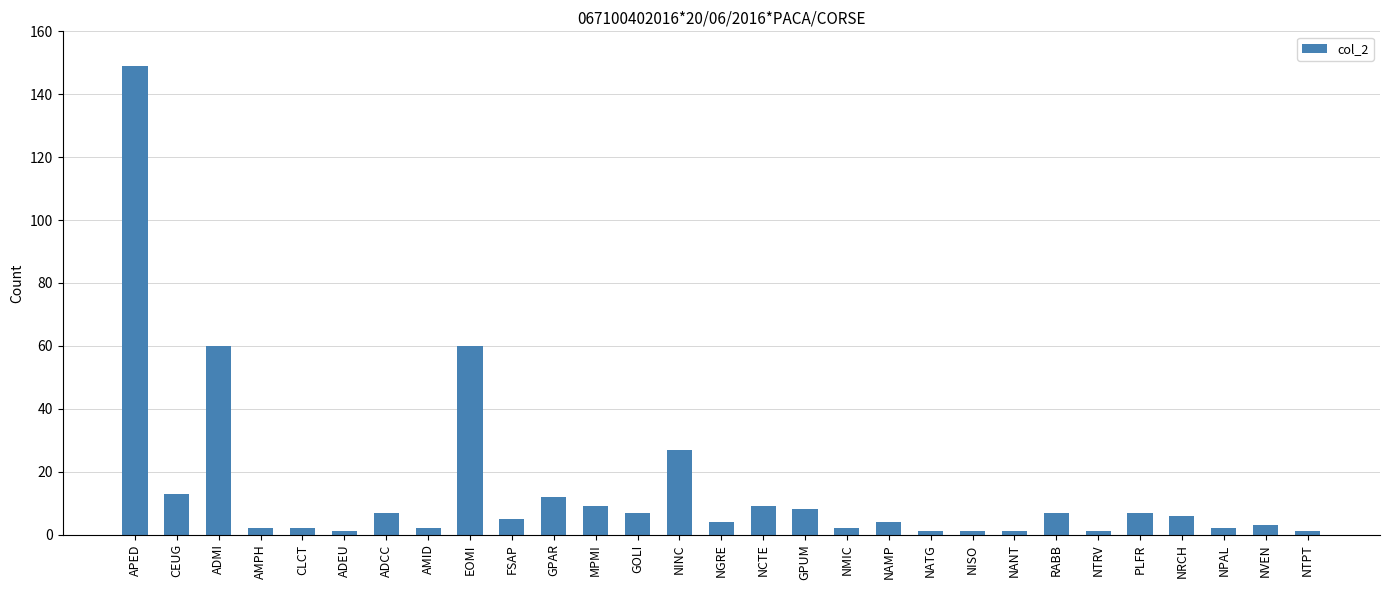

What is the label of the 8th bar from the right?

NANT